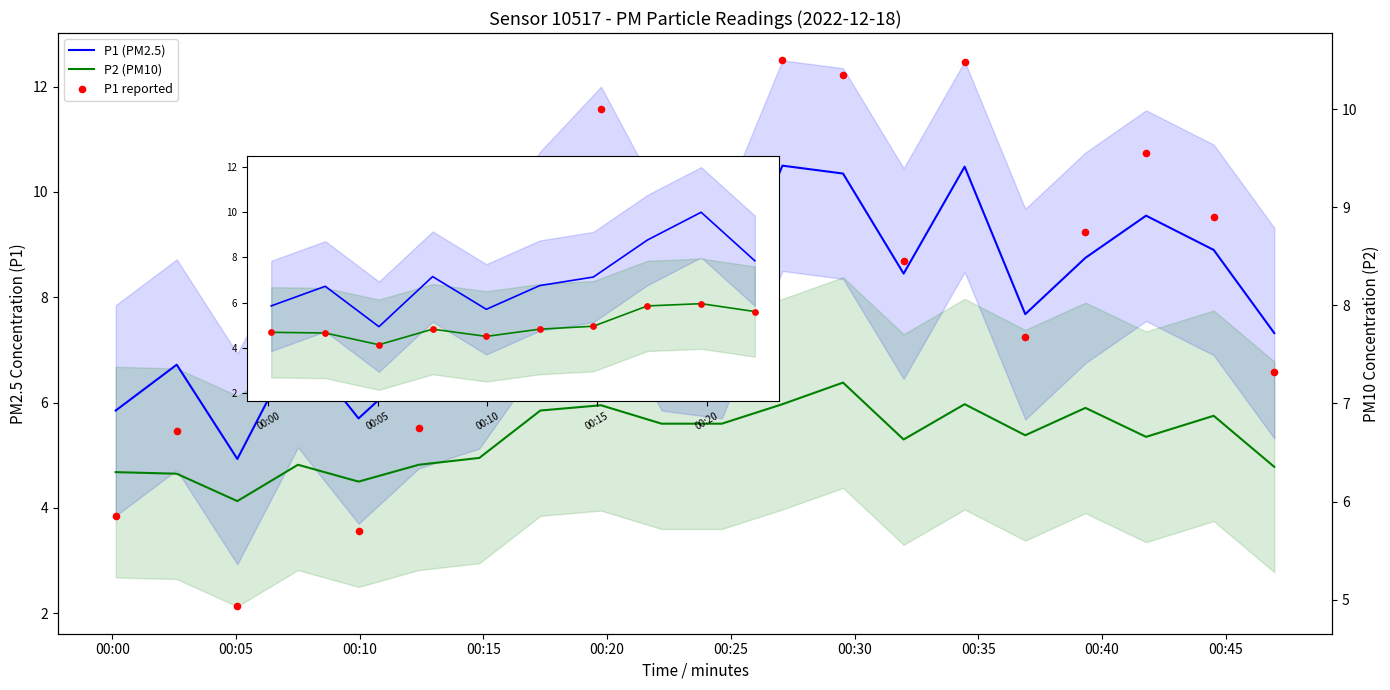

At how many categories does at least one series exceed 5?

19